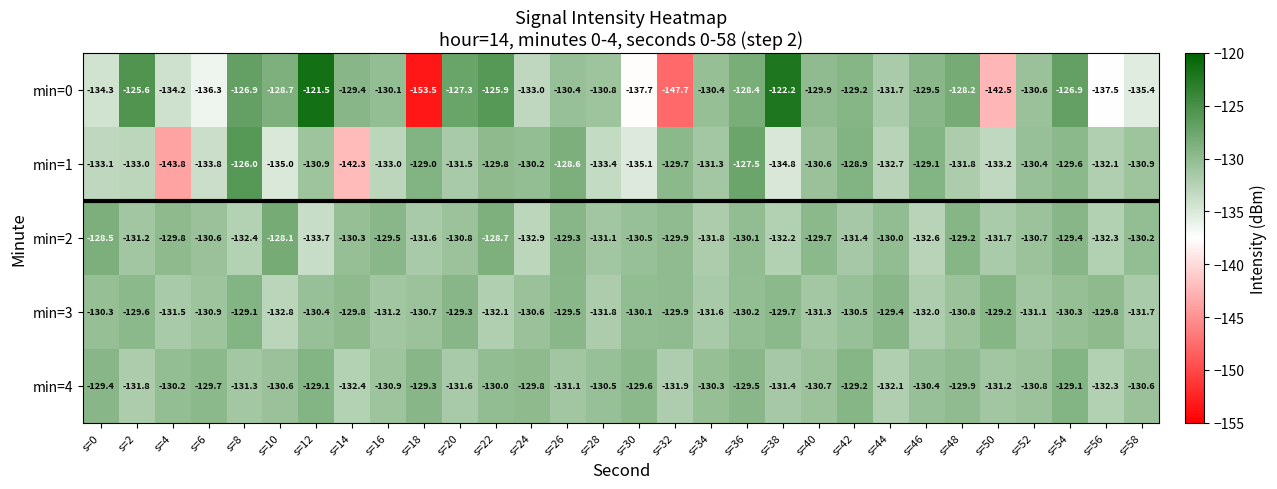

The value of min=3 at s=10 is -224.4. True or false?

False